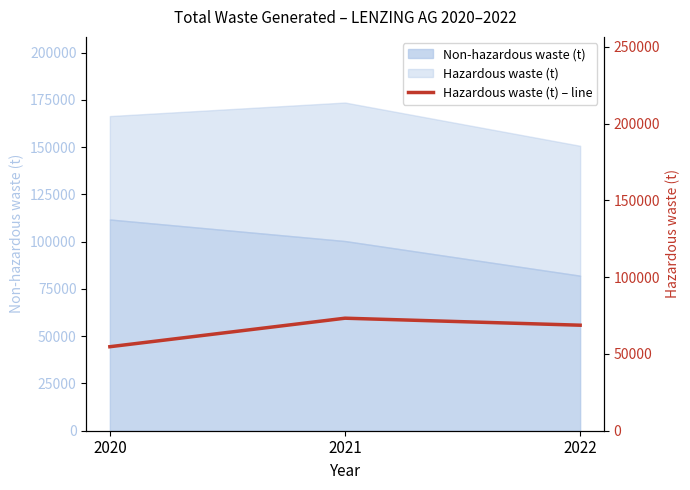

What is the average value?

65552.4